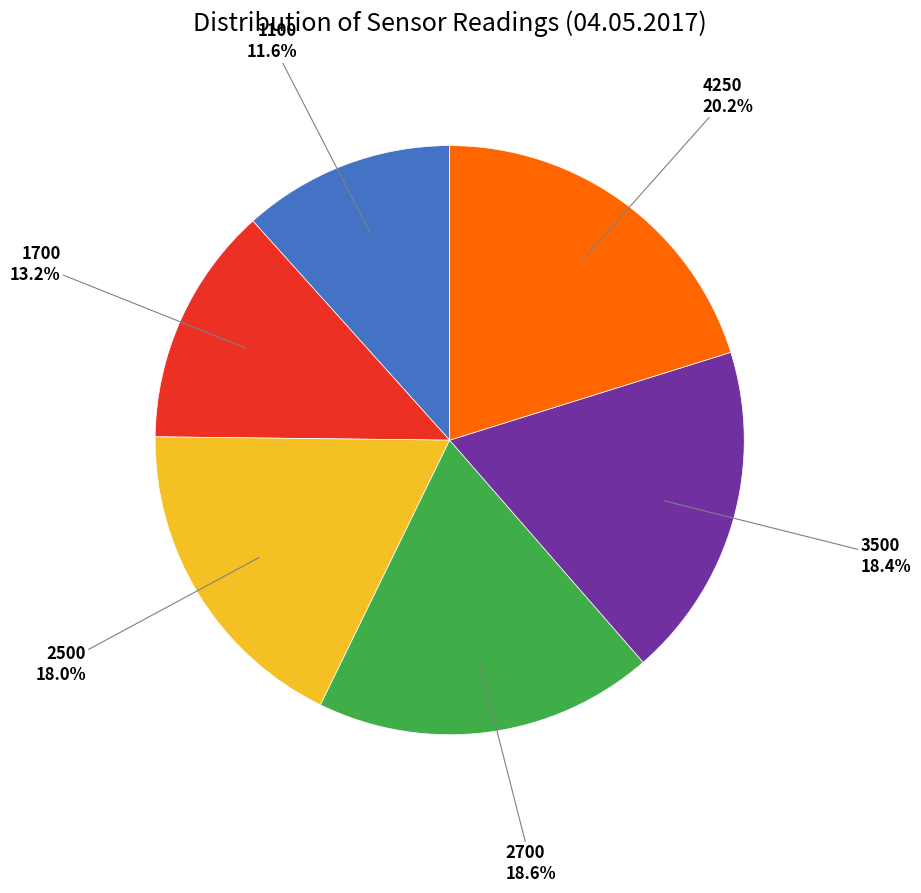

Does any single category account for the majority?

No